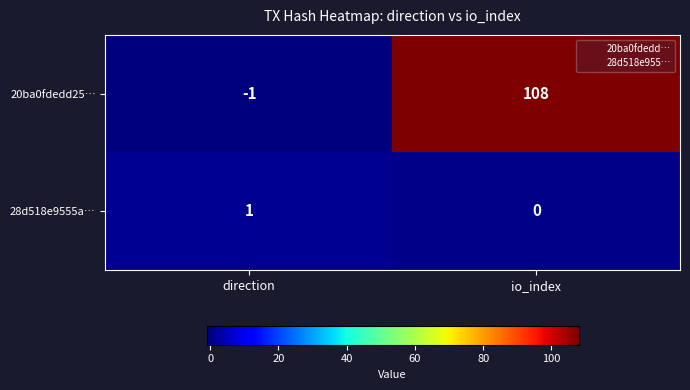

List the series in order of their peak value, lowest first.

28d518e9555a…, 20ba0fdedd25…